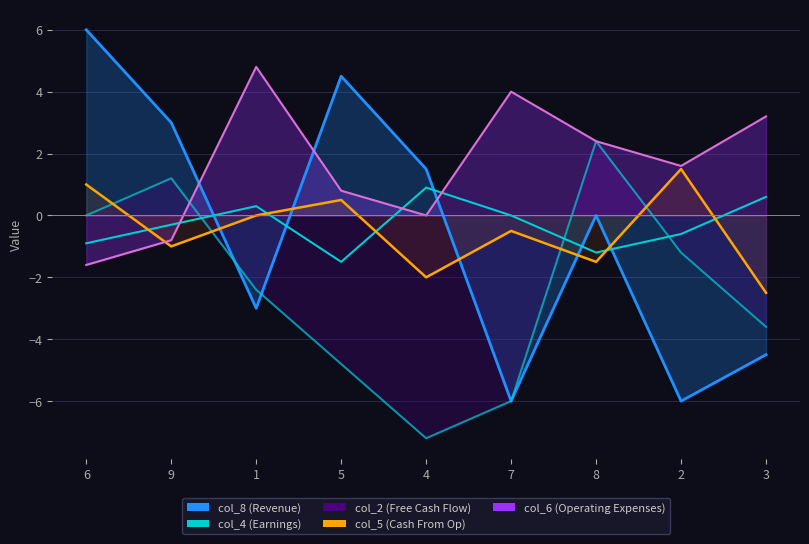

Which series ends up on top after the final intersection of col_5_line and col_2_line?

col_5_line